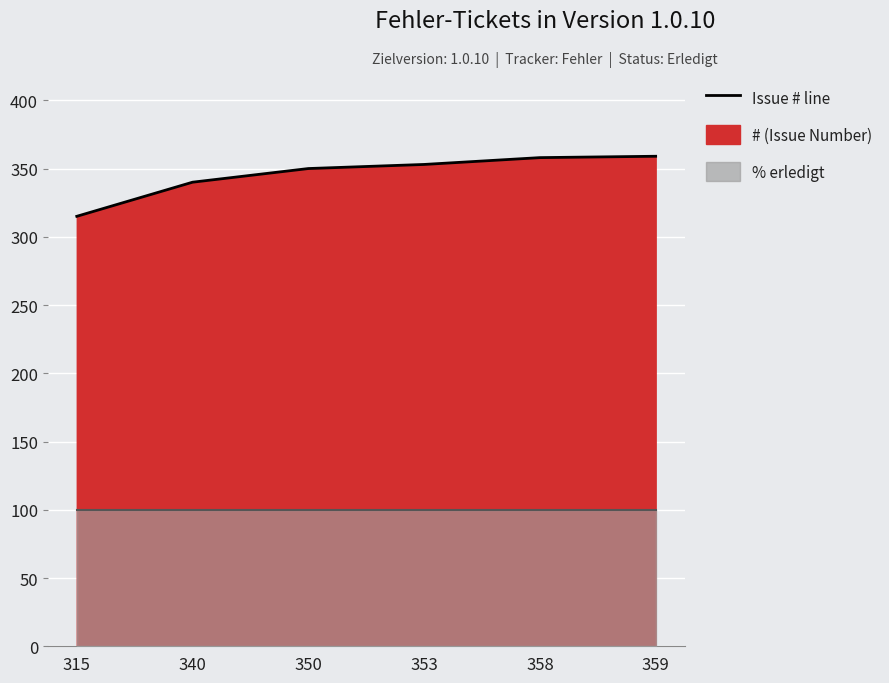

List the labels in order of value, largest first.

359, 358, 353, 350, 340, 315